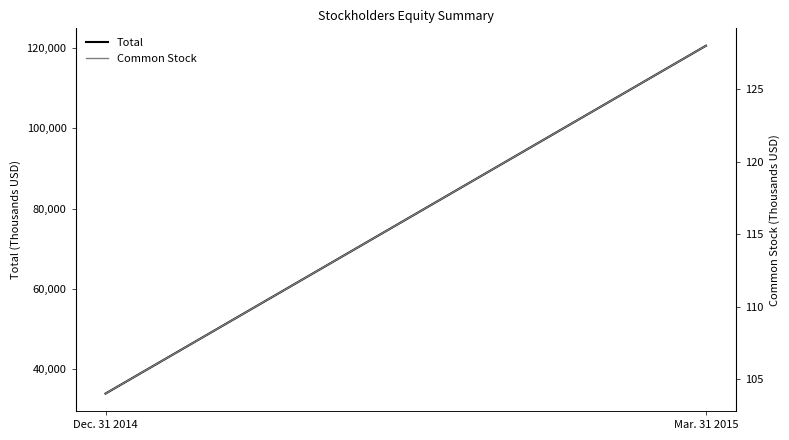

What is the lowest value of the Common Stock series?

104